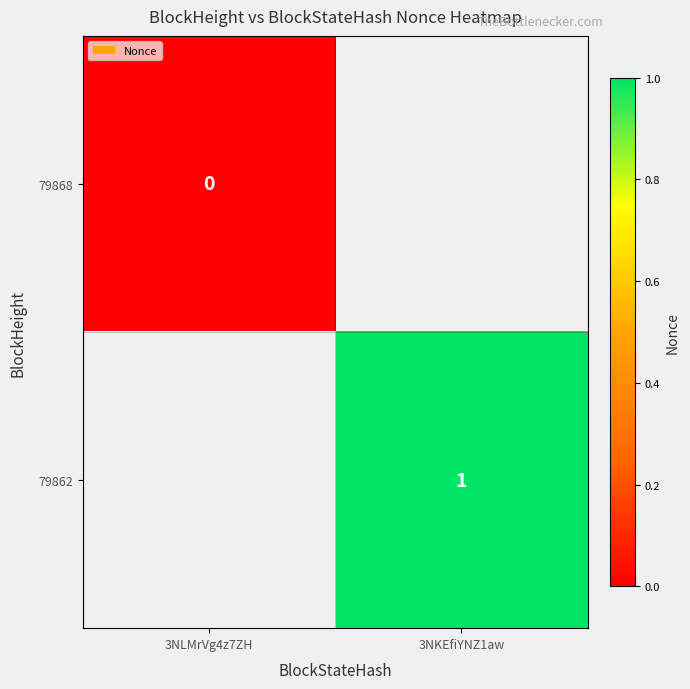

True or false: 79862 has a value of 1 at 3NKEfiYNZ1aw.

True